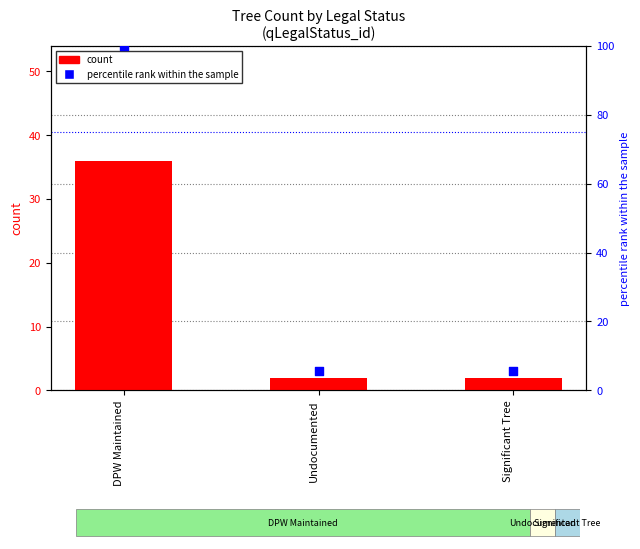

Is the value of percentile rank within the sample at Undocumented greater than the value of count at DPW Maintained?

No